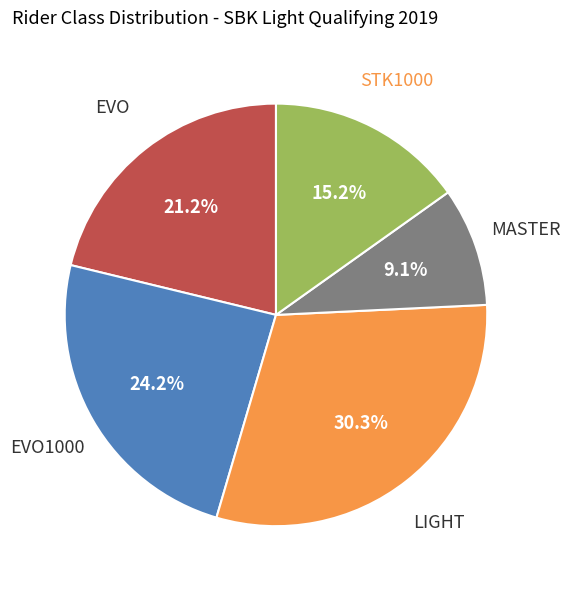

What is the ratio of the value at STK1000 to the value at EVO?

0.7